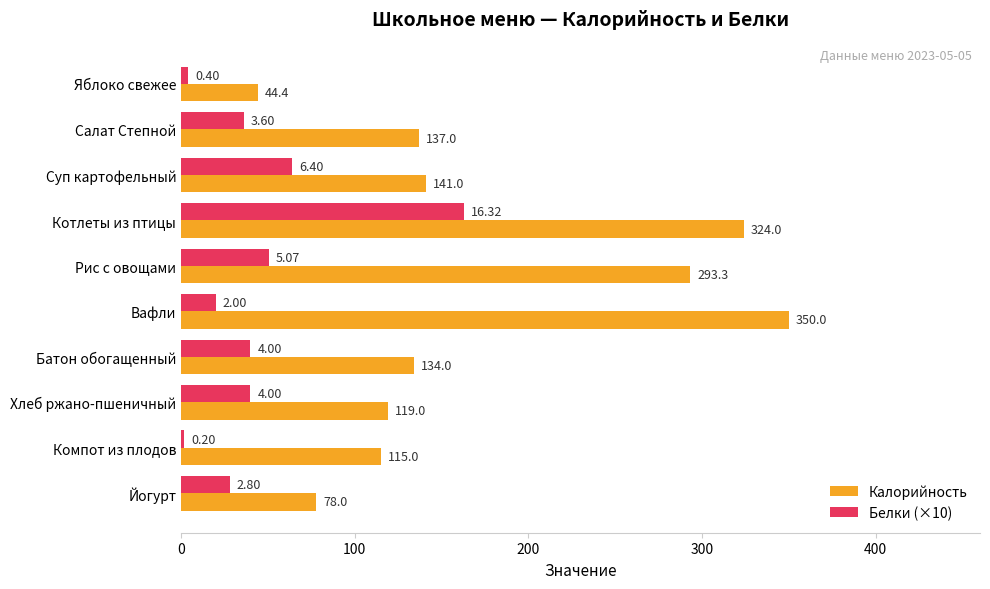

Rank the series by their maximum value, from lowest to highest.

Белки (×10), Калорийность